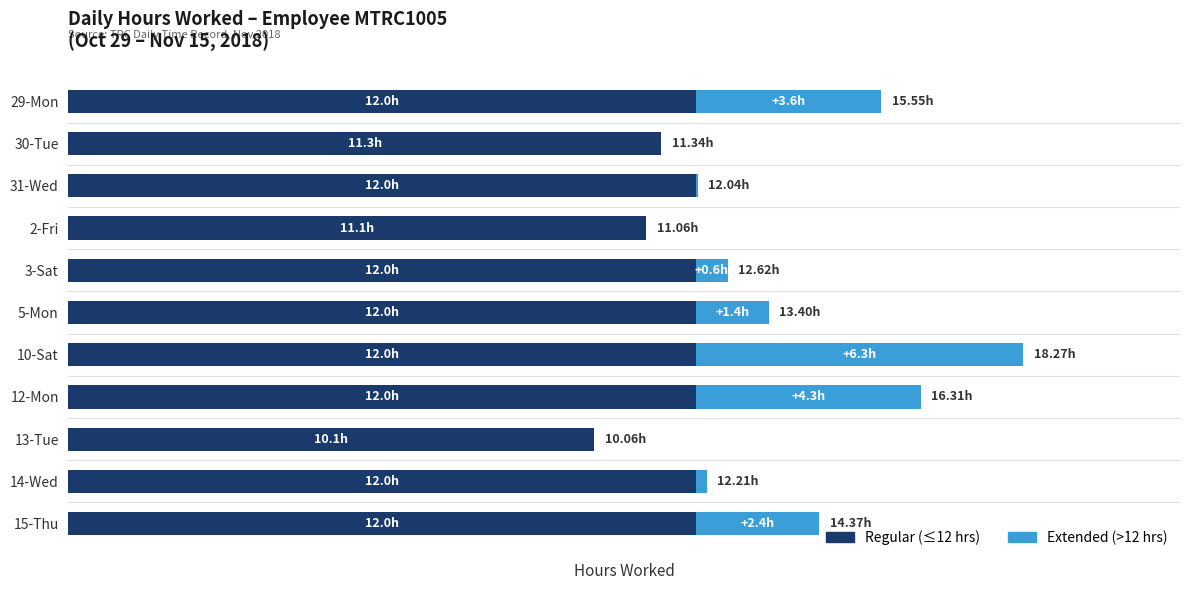

What are all the series names shown in the legend?

Regular (≤12 hrs), Extended (>12 hrs)